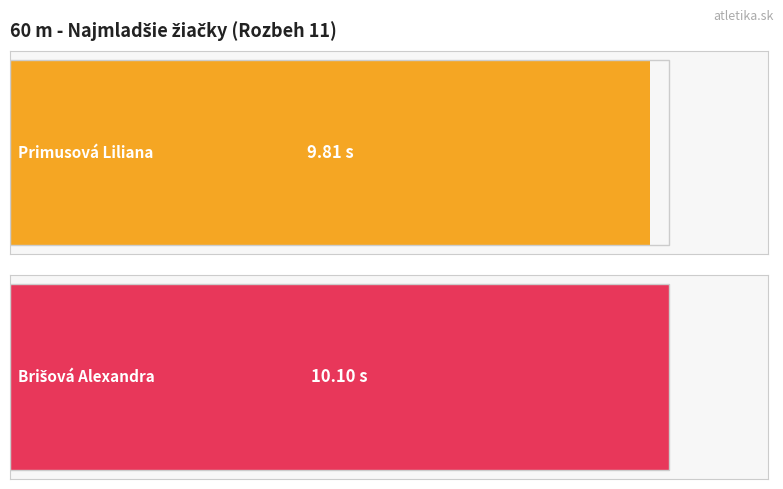

List the labels in order of value, largest first.

Brišová Alexandra, Primusová Liliana